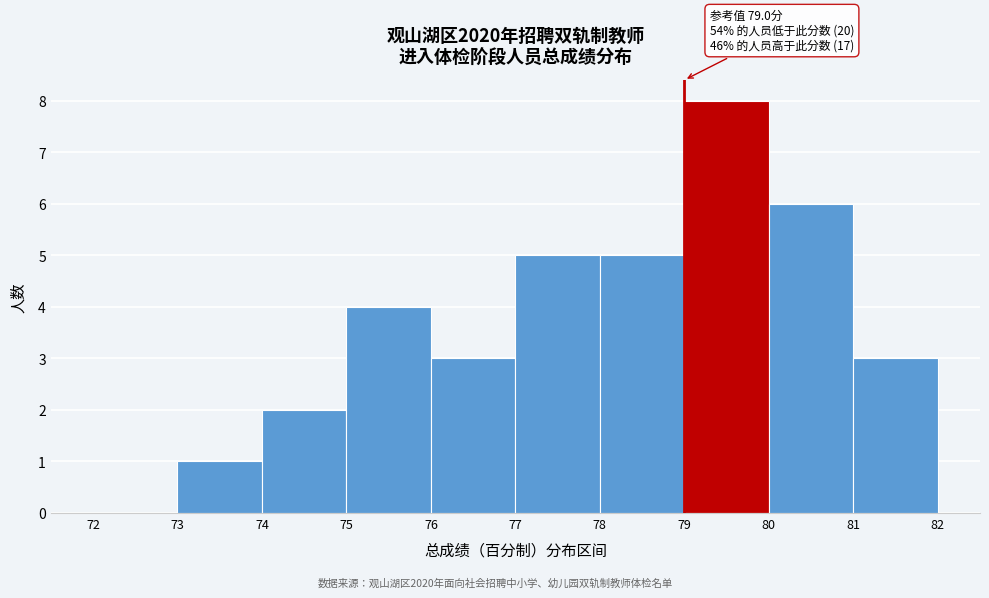

Over which range of the x-axis is the bar tallest?

79 to 80